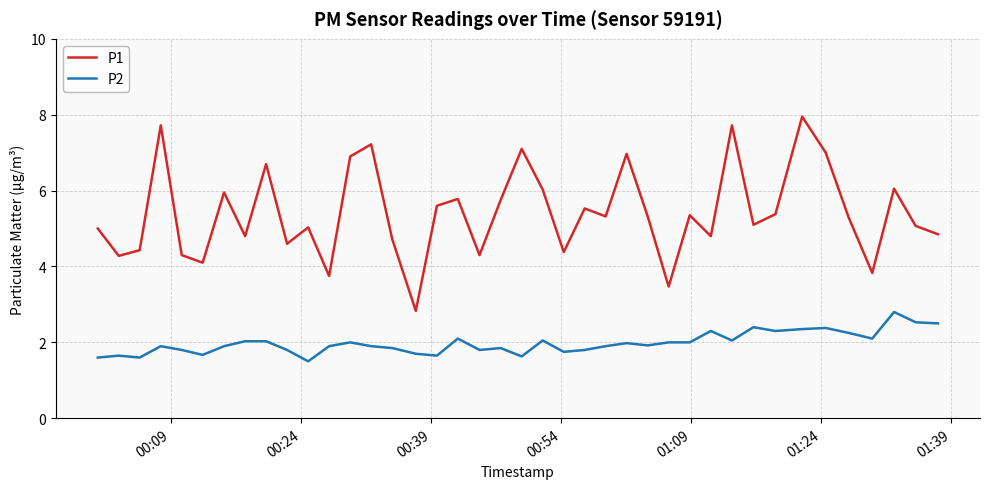

Which series has the largest total across all categories?

P1